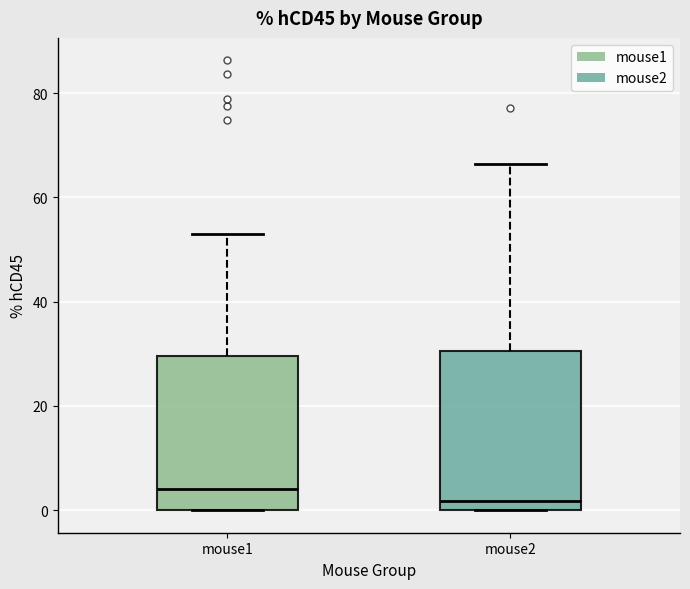

Where is the upper edge of the box for mouse2 on the y-axis? The values are not printed on the chart, so give them approximately, as read against the axis.

30